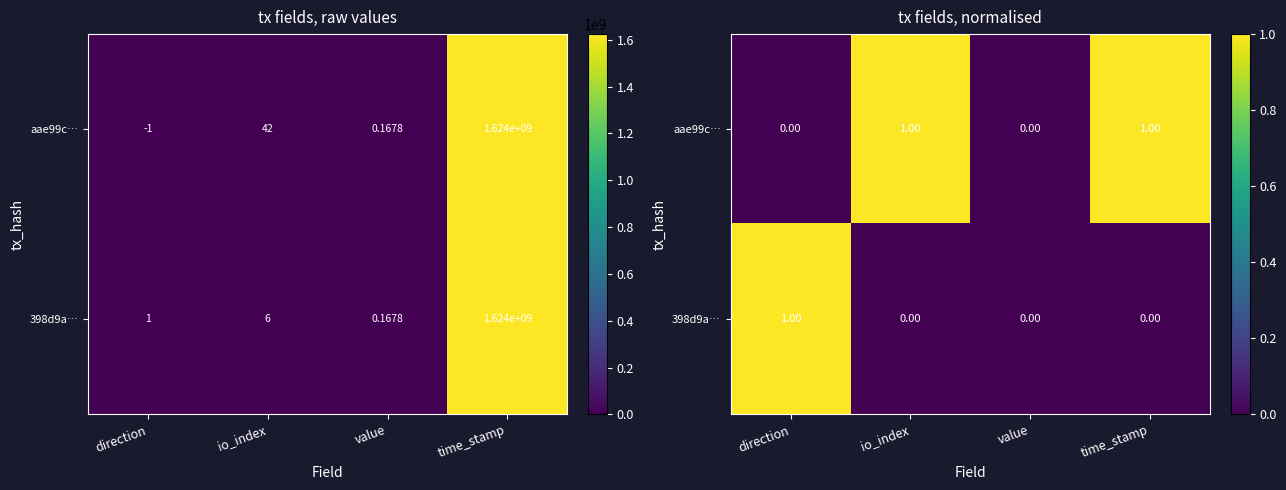

Between direction and value, which is larger?

direction